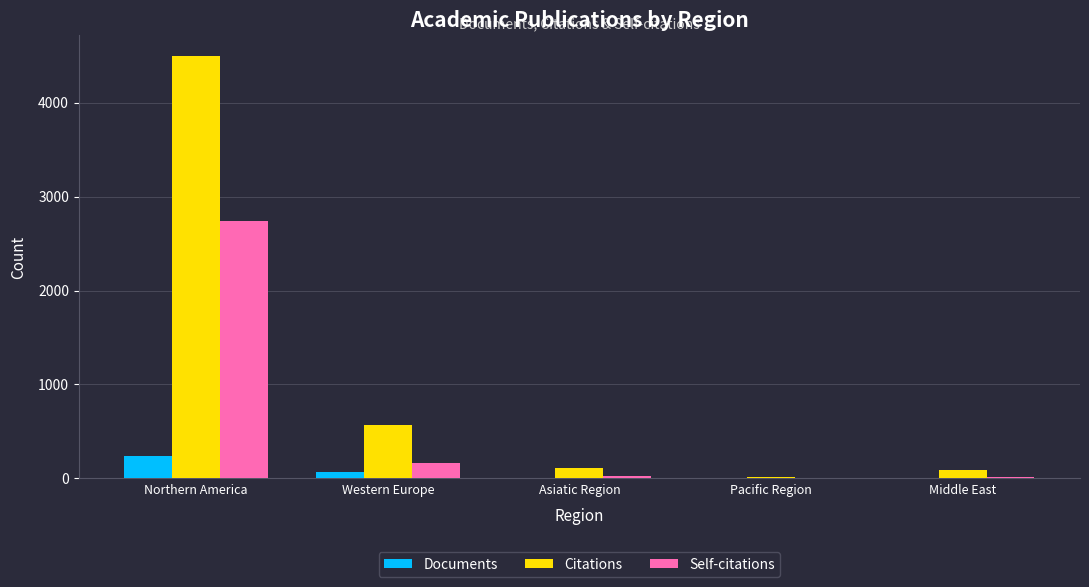

What is the average value of the Documents series?

66